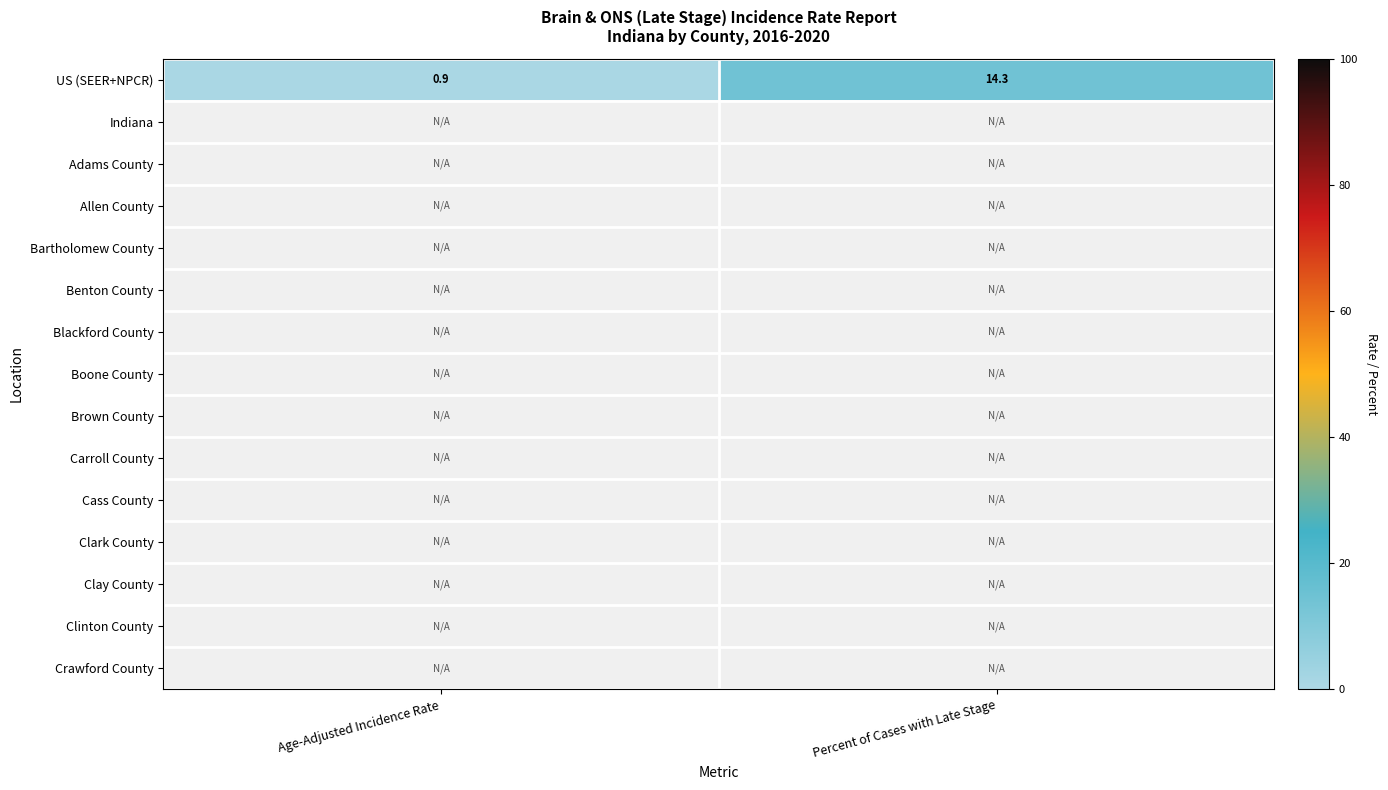

The US (SEER+NPCR) series shows 0.4 at Age-Adjusted Incidence Rate. True or false?

False